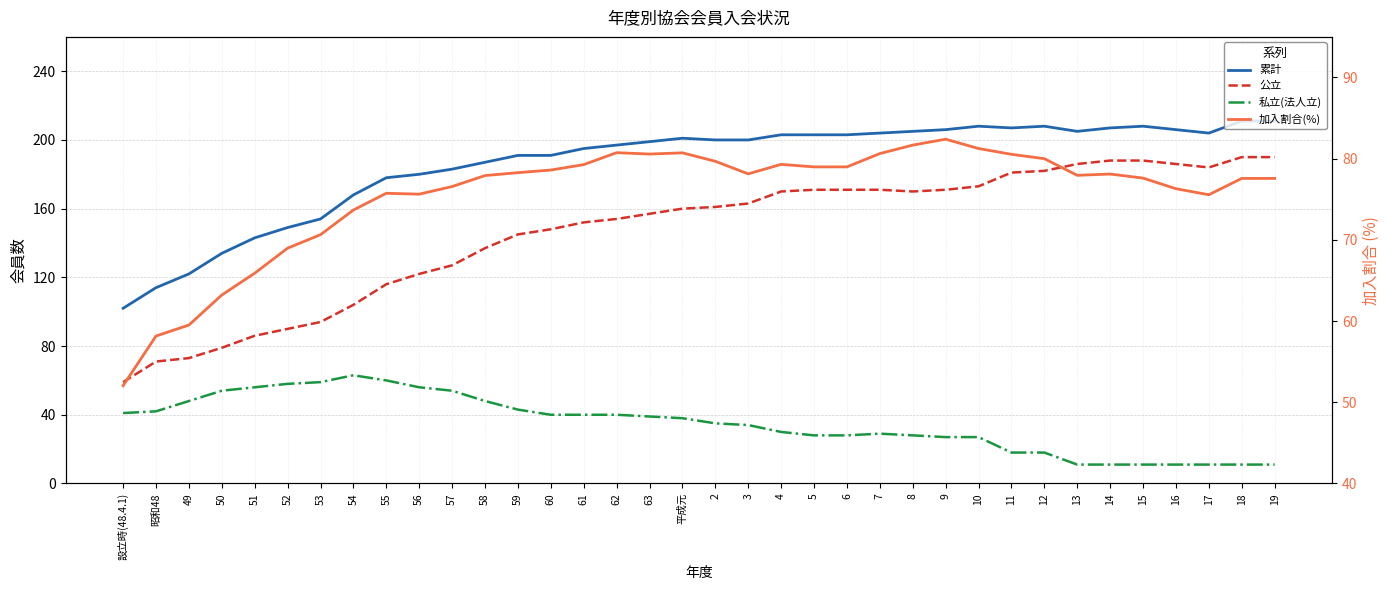

At which category does 私立(法人立) reach its first local peak?

54